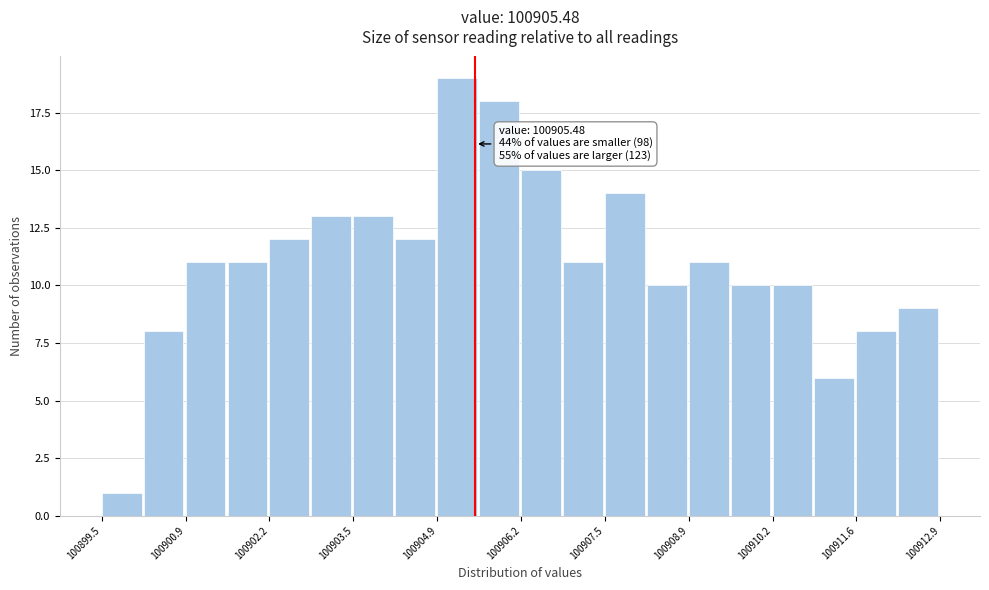

Read against the x-axis, roughly where is the centre of the tallest bar?

100905.2